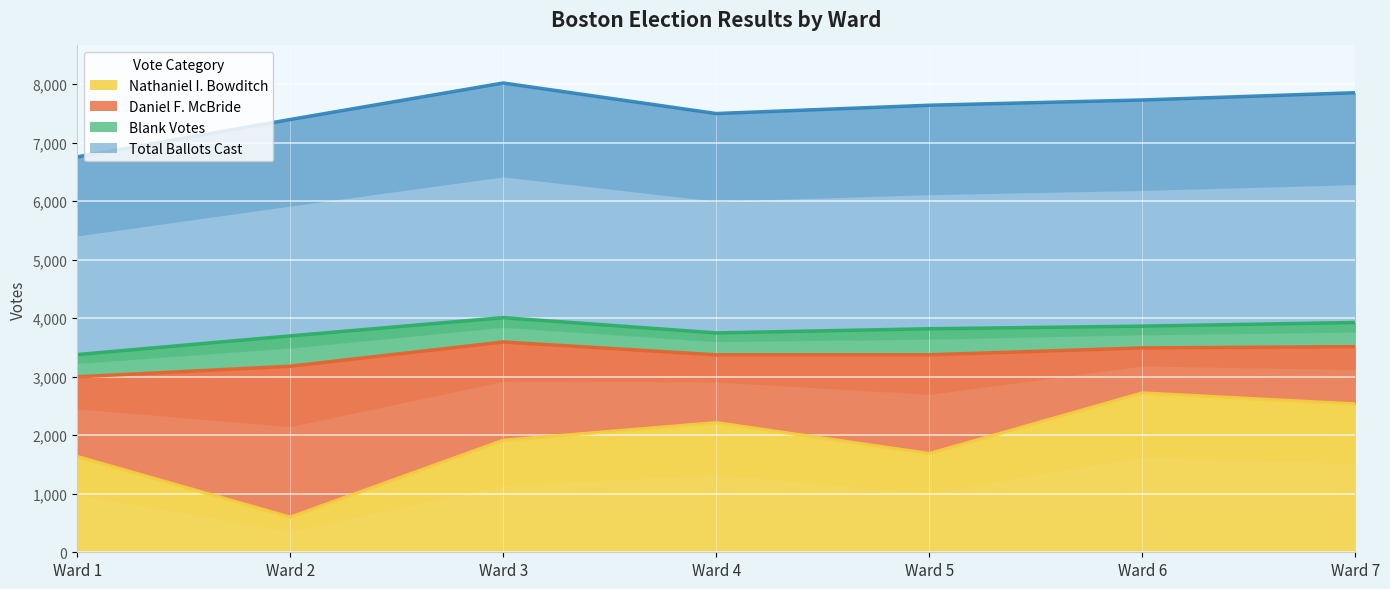

The value of Nathaniel I. Bowditch at Ward 4 is 520. True or false?

False